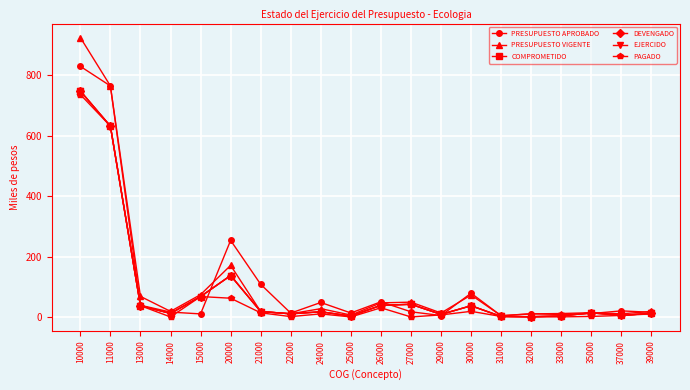

What is the minimum value for COMPROMETIDO?

0.7